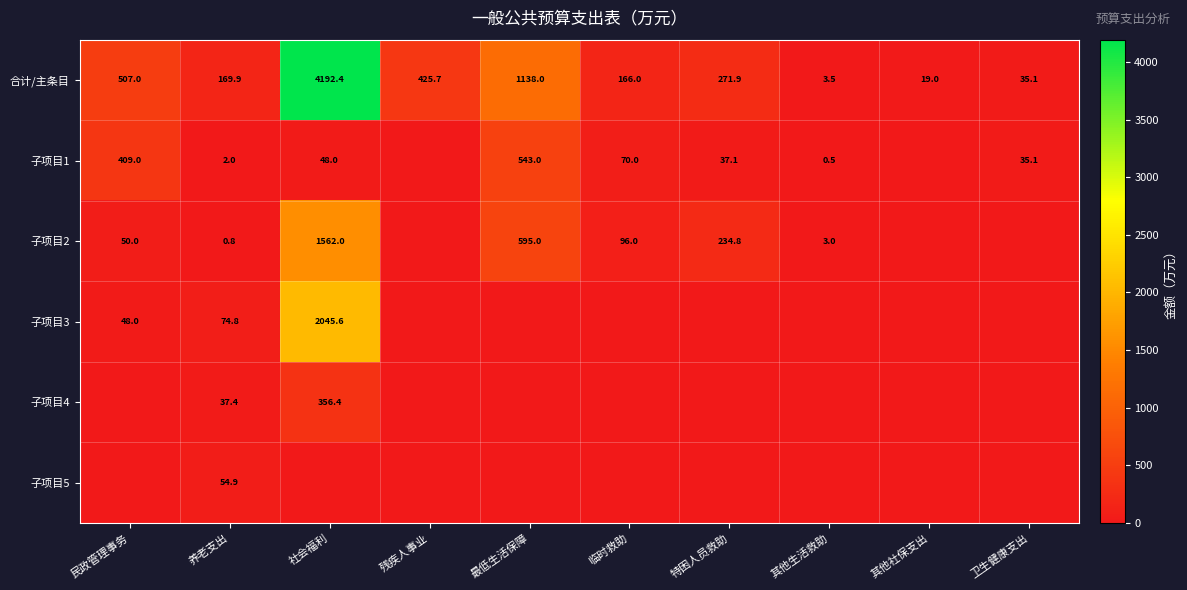

At which category is the sum across all series the highest?

社会福利